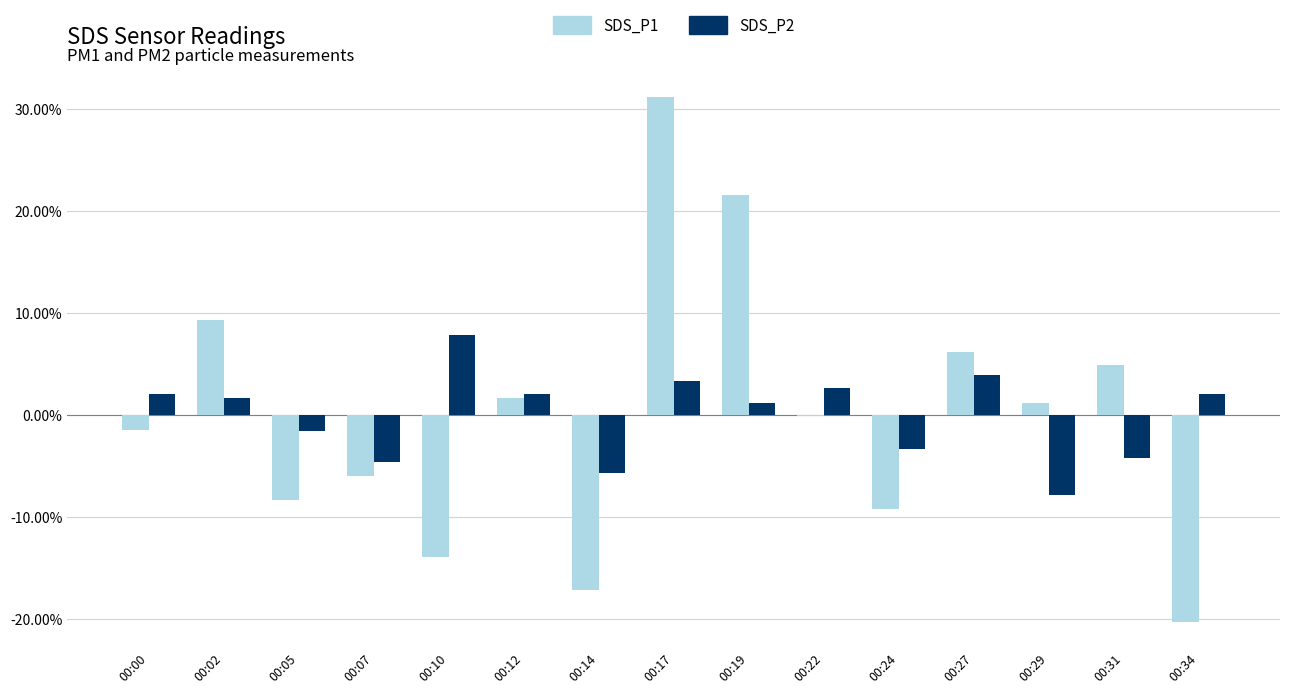

Where is SDS_P2 nearest to the value 0?

00:19